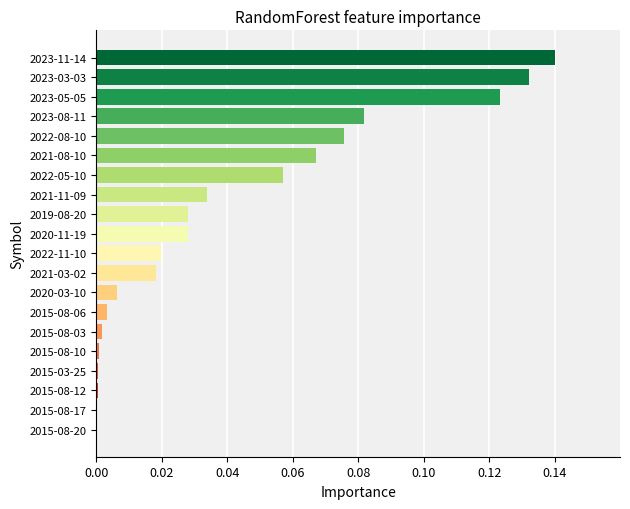

Is it true that the value at 2022-08-10 is 0.0?

False